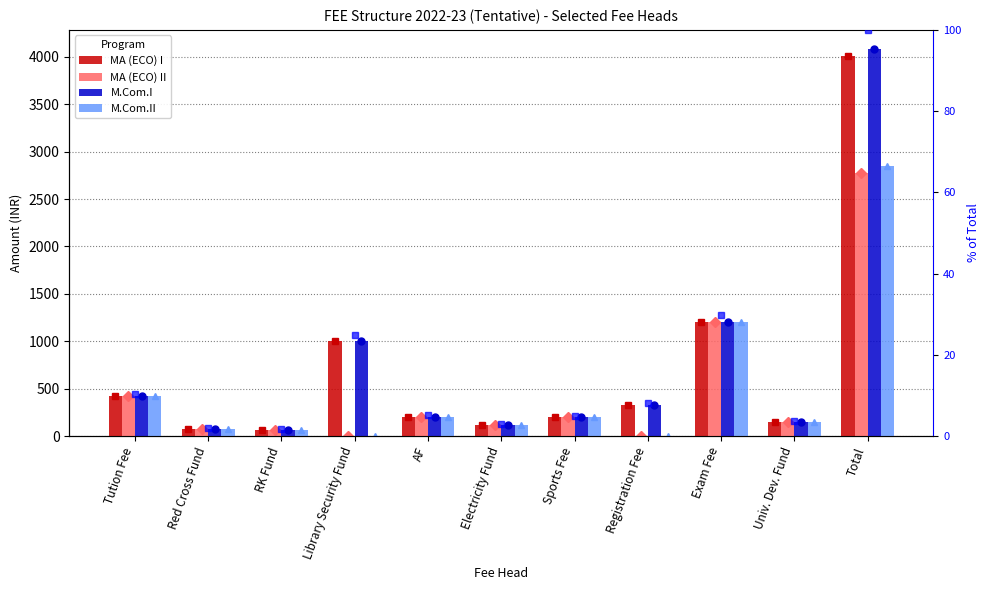

What is the lowest value of the M.Com.I series?

70.0